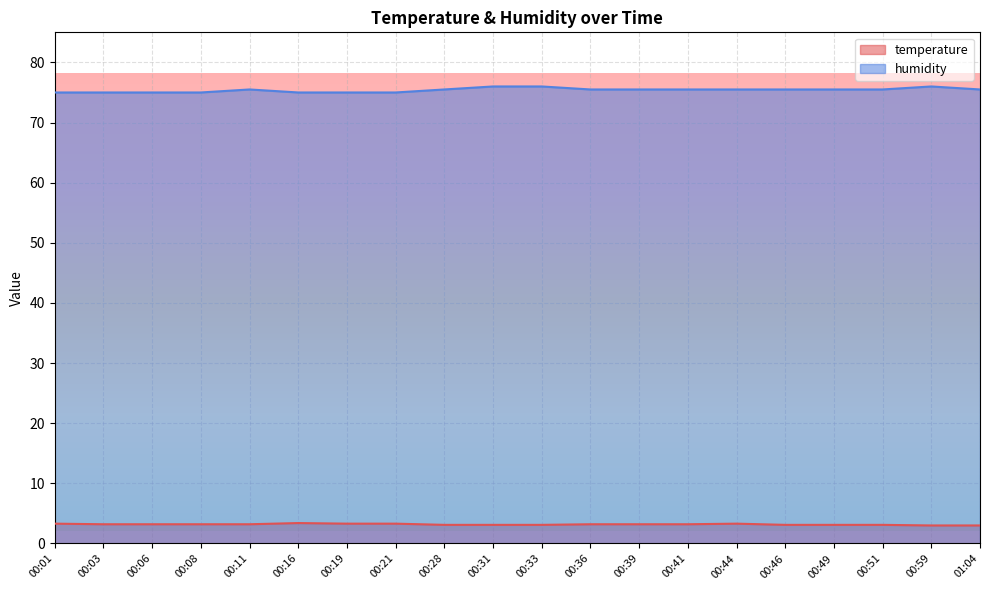

What is the value of the humidity point at the 16th from the left?

75.5